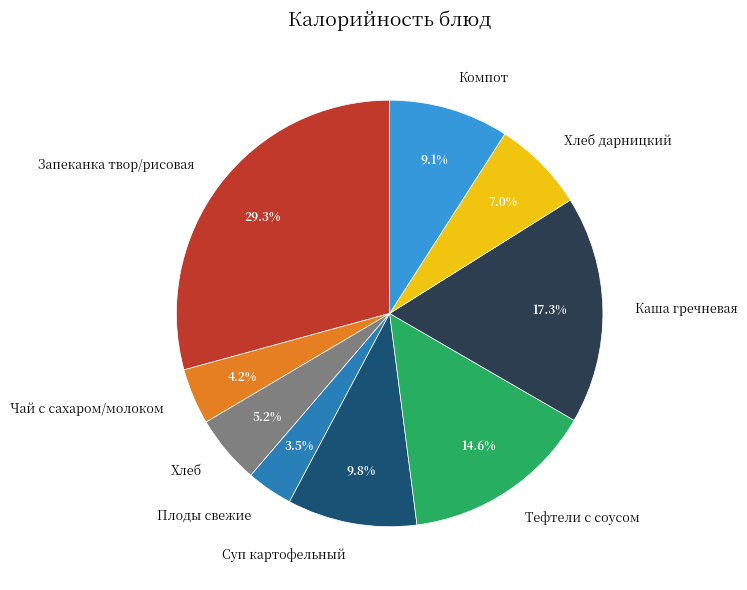

Between Запеканка твор/рисовая and Плоды свежие, which is larger?

Запеканка твор/рисовая